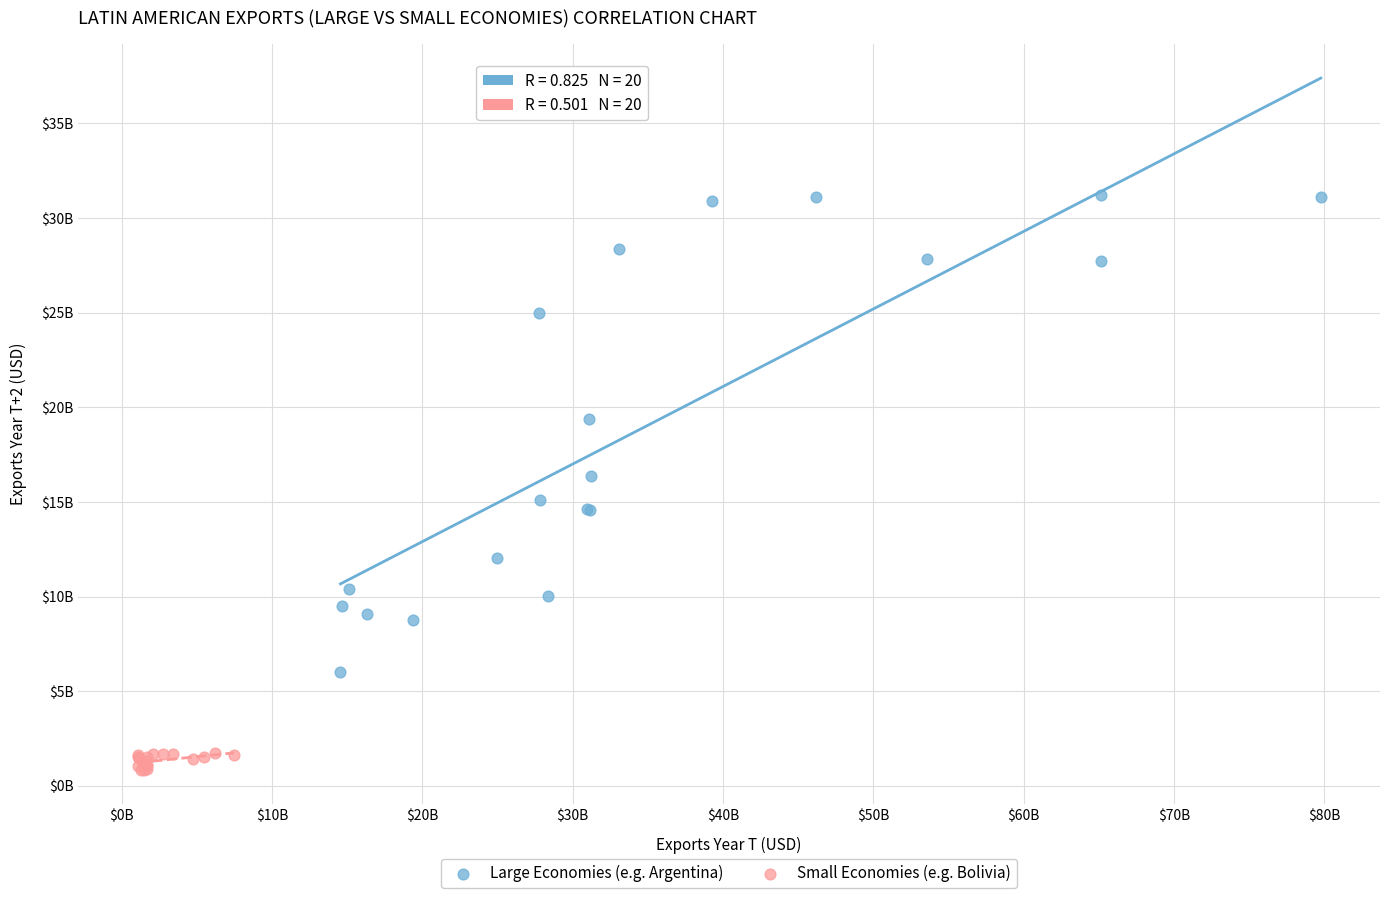

What are all the series names shown in the legend?

Large Economies (e.g. Argentina), Small Economies (e.g. Bolivia)